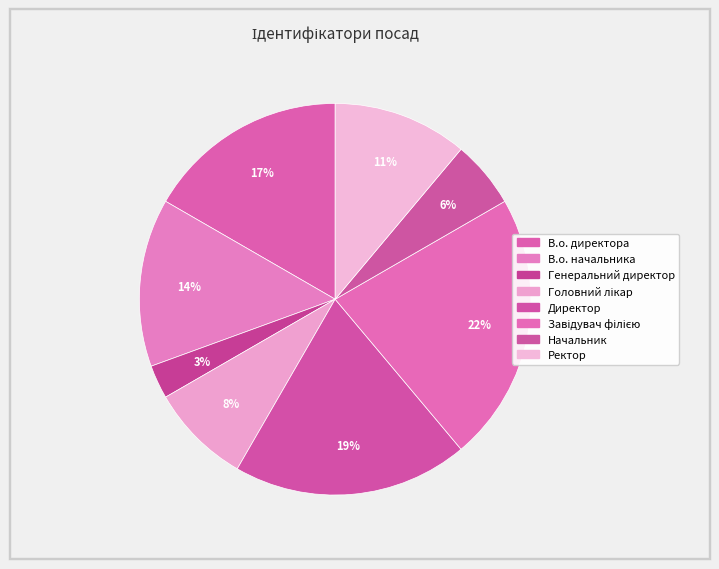

How many slices are in this pie chart?

8